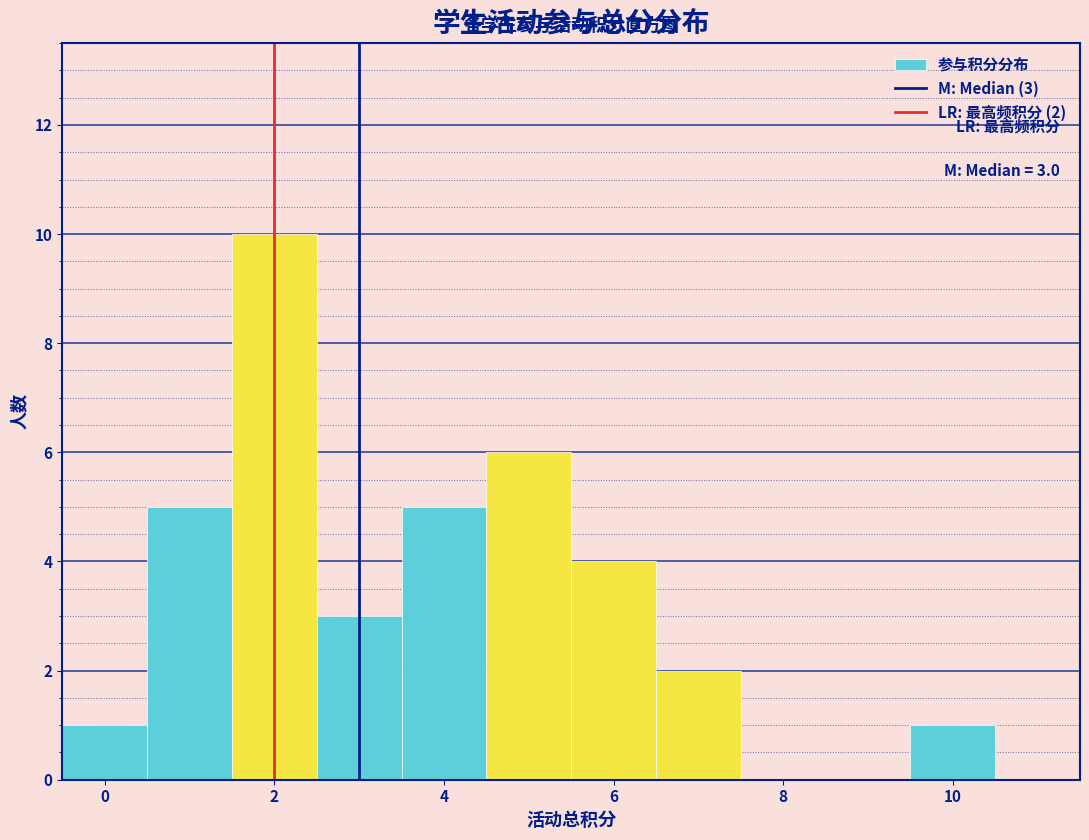

Which range on the x-axis has the tallest bar?

1.5 to 2.5